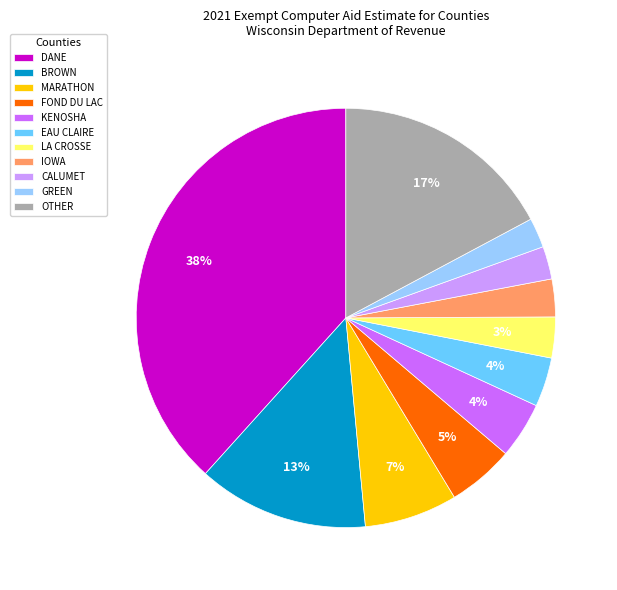

Between GREEN and BROWN, which is larger?

BROWN